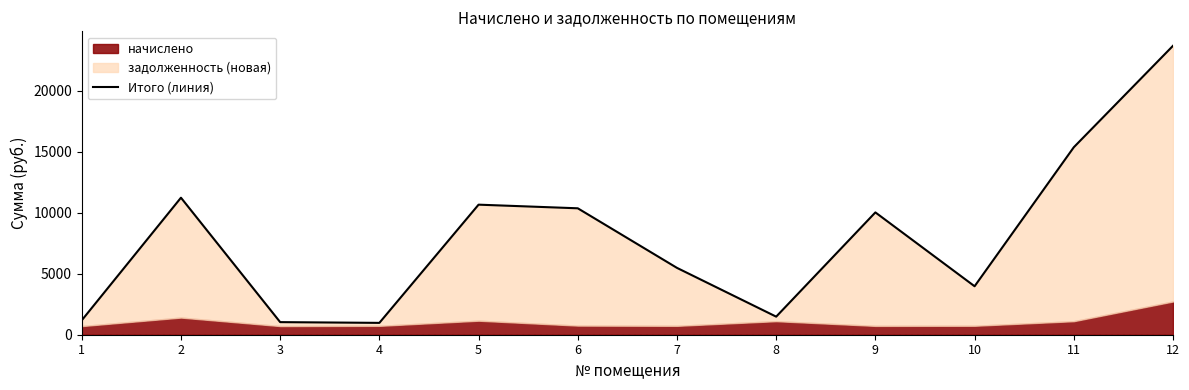

What is the change in value from 6 to 7?

-4885.4